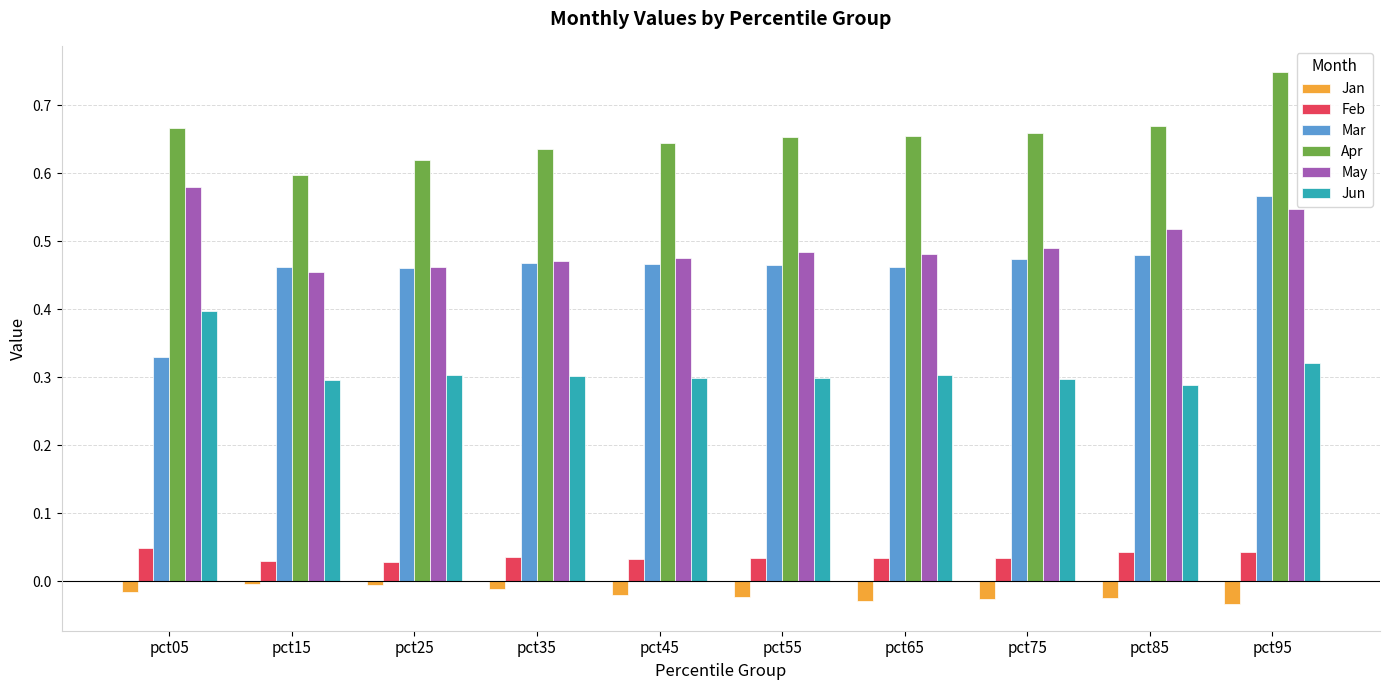

Is the value of Feb at pct35 greater than the value of Mar at pct25?

No